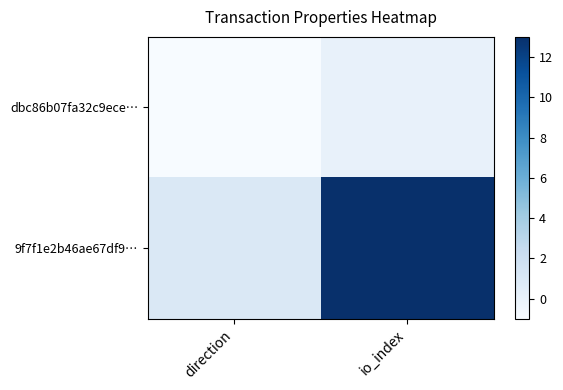

Rank the series by their maximum value, from highest to lowest.

9f7f1e2b46ae67df9…, dbc86b07fa32c9ece…